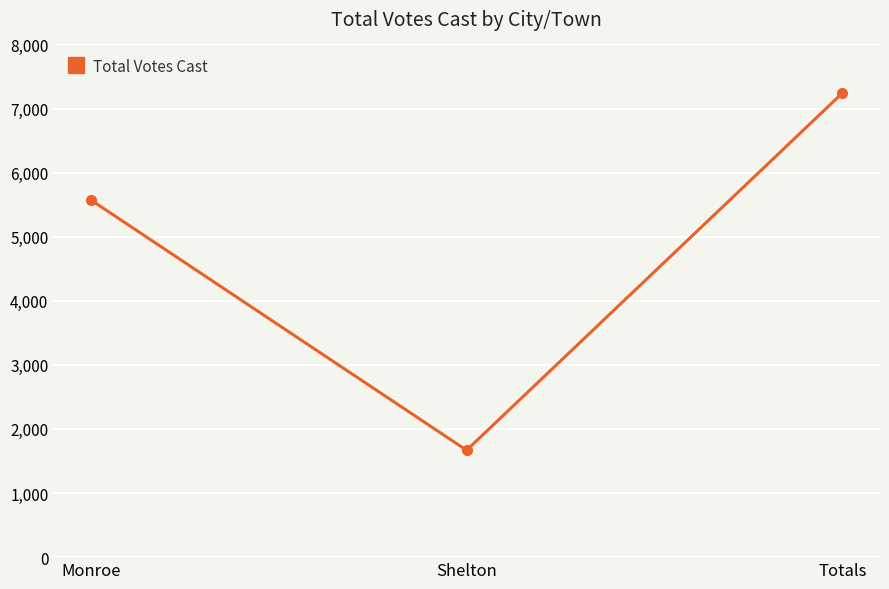

What position from the right is Shelton?

2